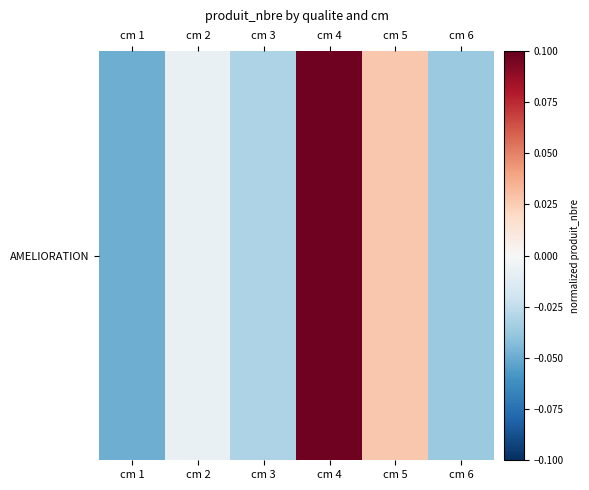

What is the greatest value displayed?

0.1